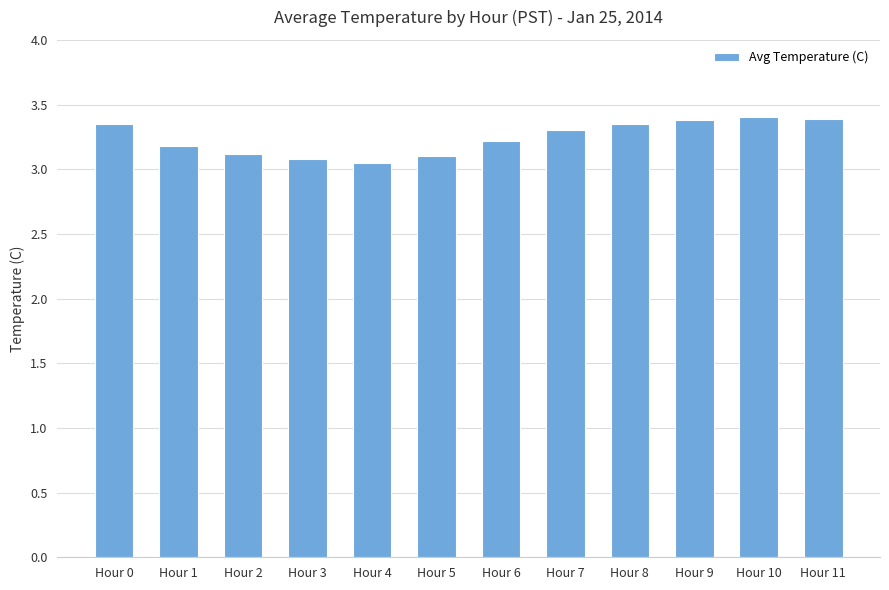

The value at Hour 5 is 1.3. True or false?

False